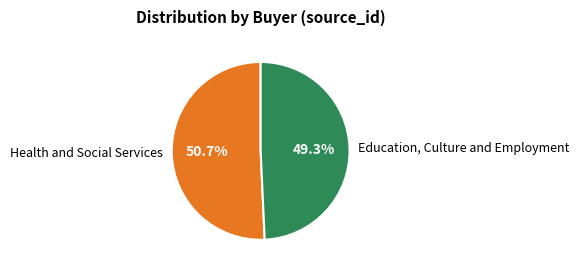

To the nearest percent, what is the average slice percentage?

50%